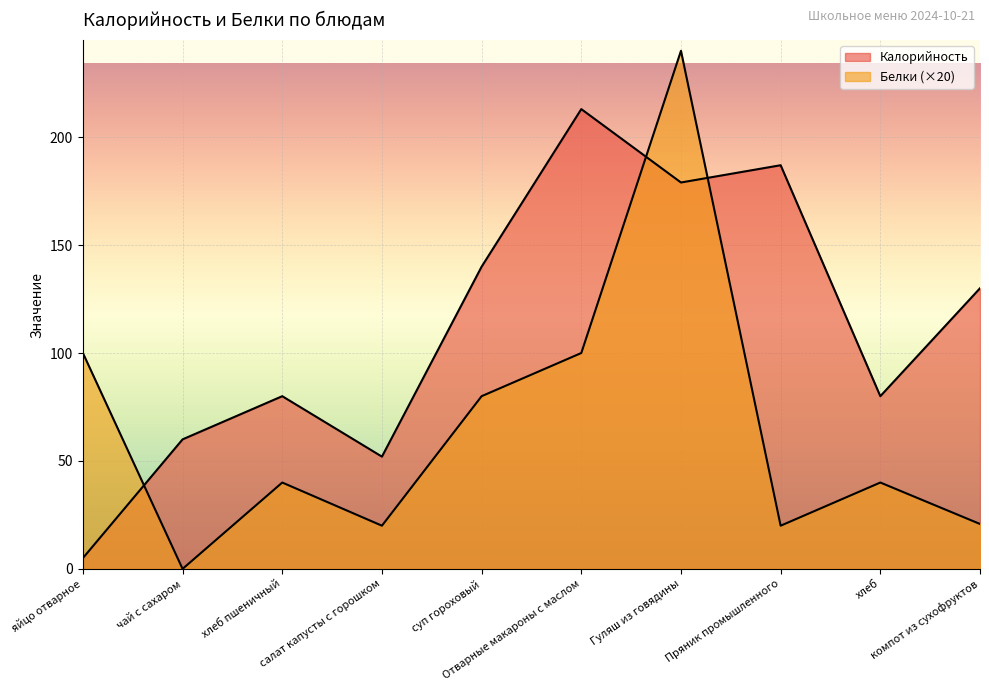

What is the difference between the second highest and second lowest values in the Калорийность series?

135.0